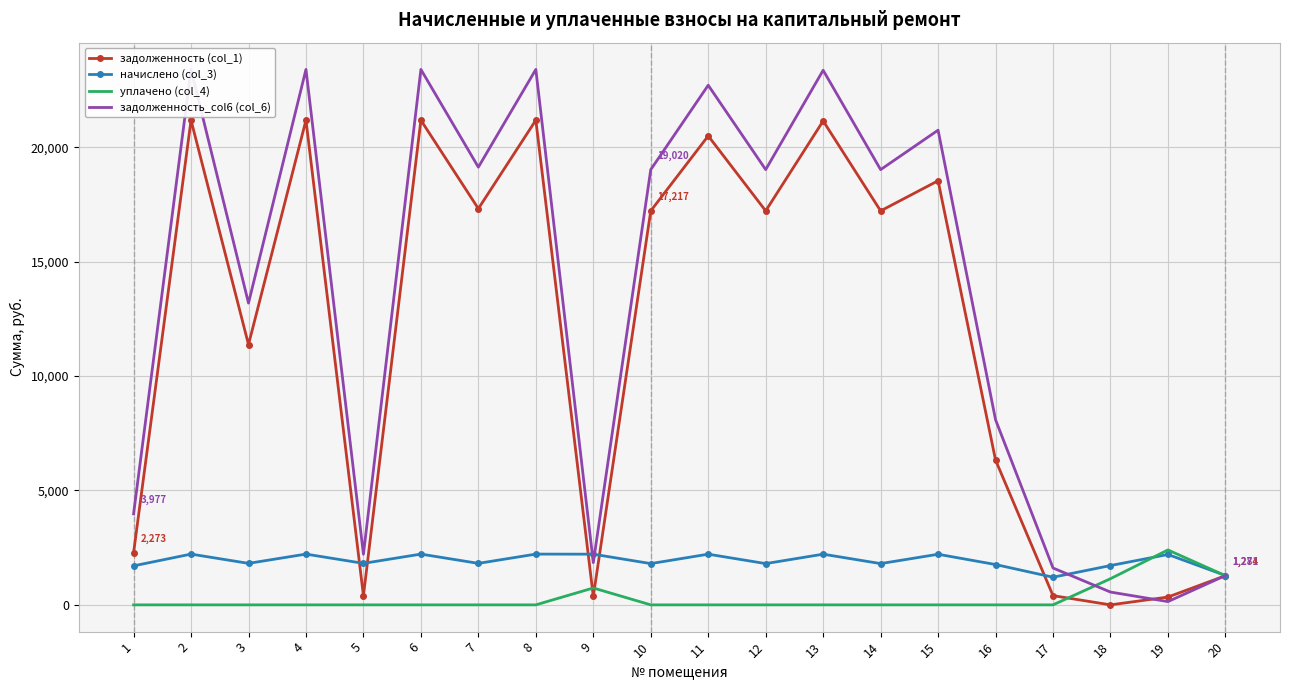

The value of задолженность_col6 (col_6) at 14 is 9964.9. True or false?

False